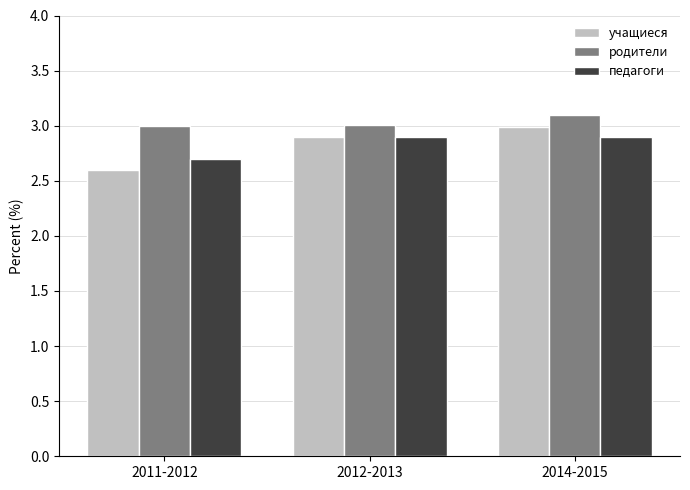

What is the difference between the учащиеся values at 2012-2013 and 2011-2012?

0.3